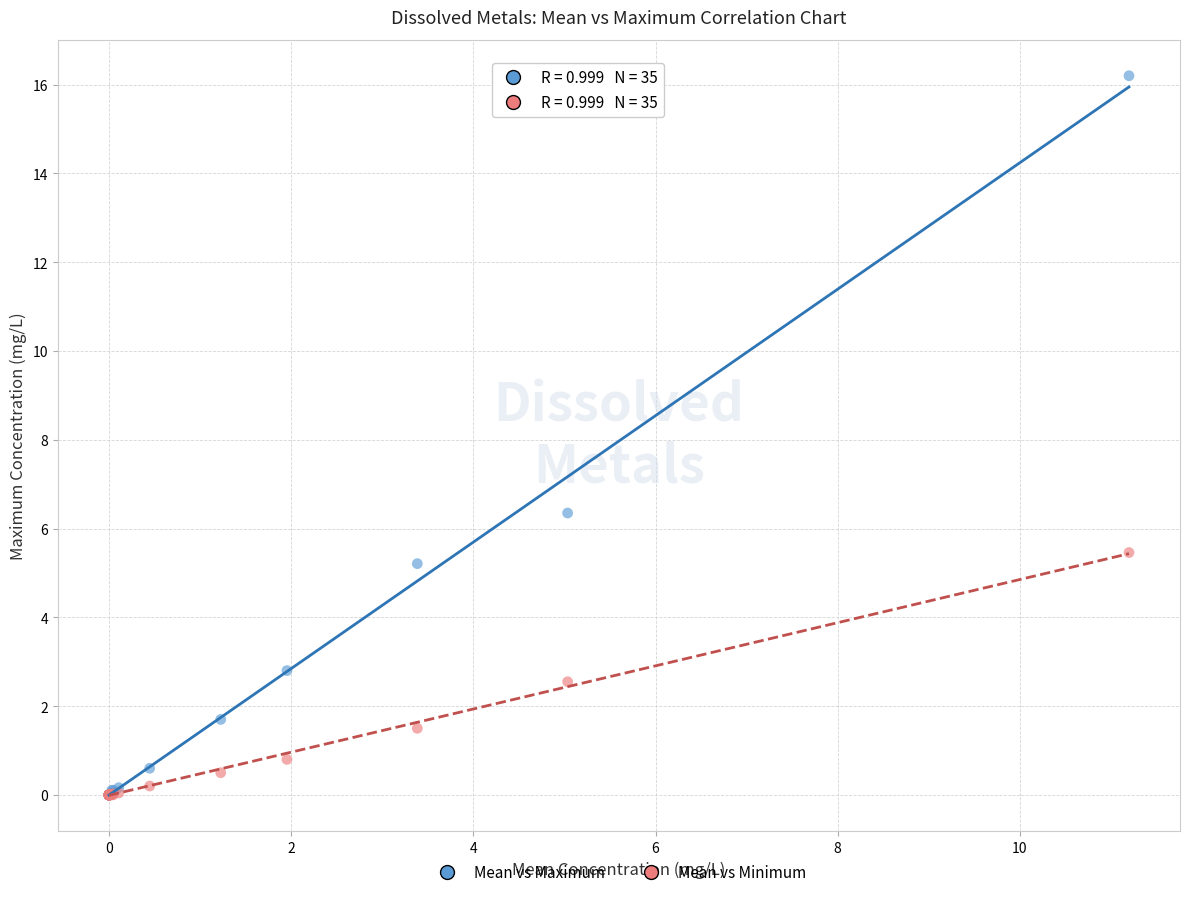

In the Mean vs Minimum series, what Y value is closest to 2?

1.5